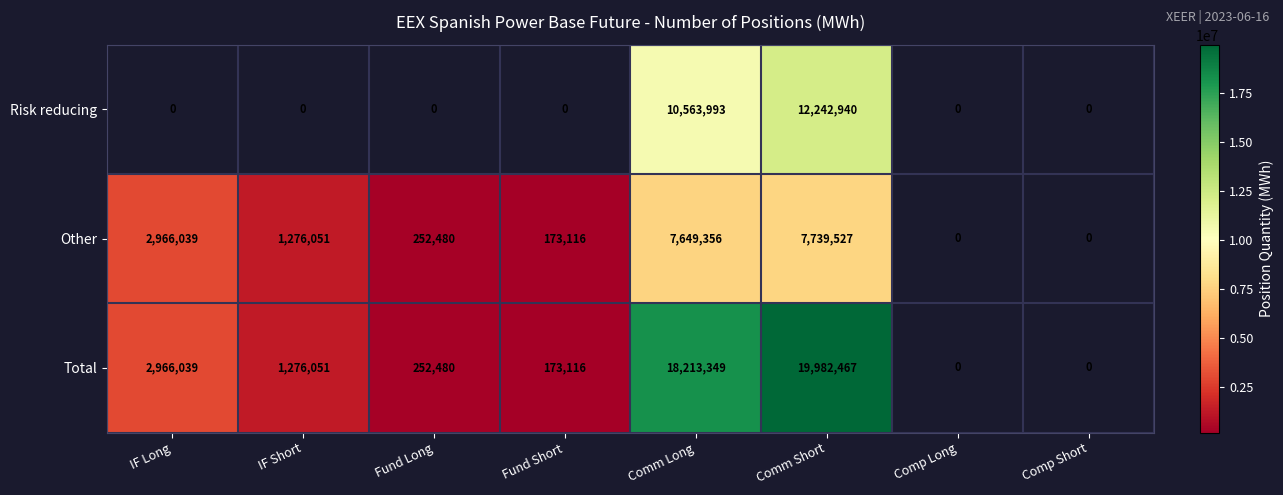

Is it true that Other equals 673470 at IF Short?

False